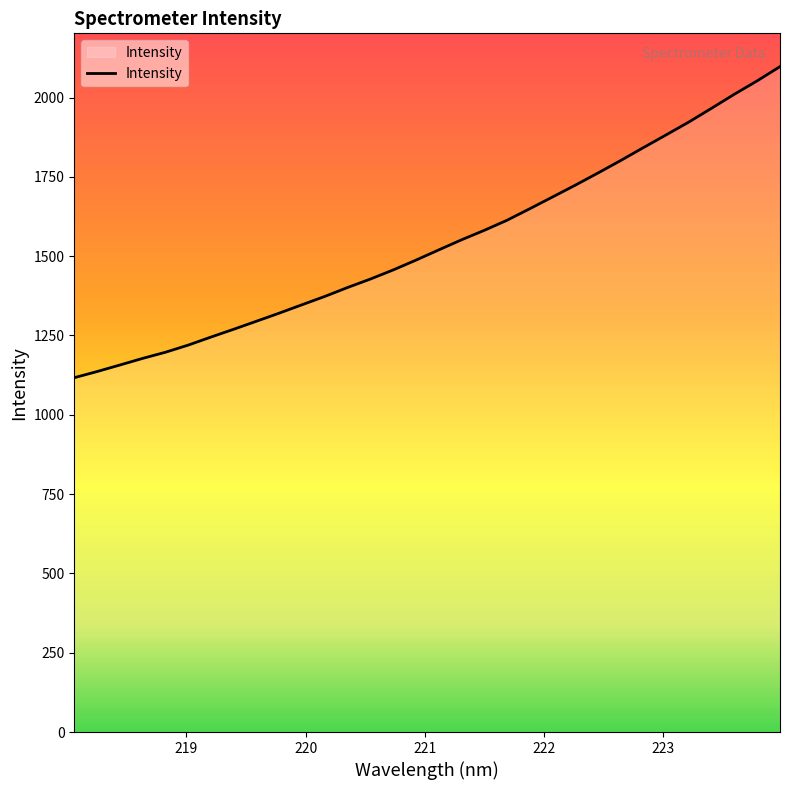

Does the chart display data point markers on the line(s)?

No